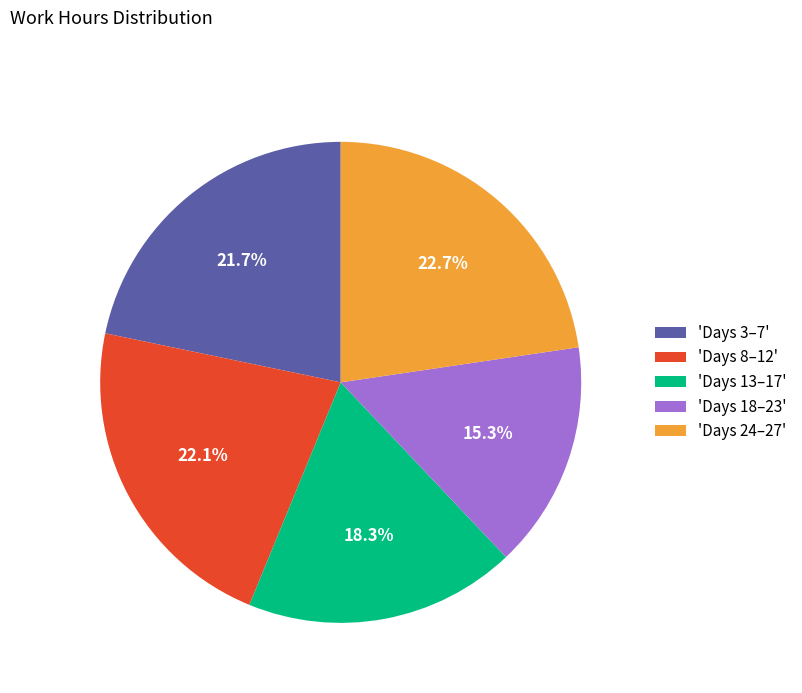

Combined, do 'Days 3–7' and 'Days 13–17' account for over 50%?

No